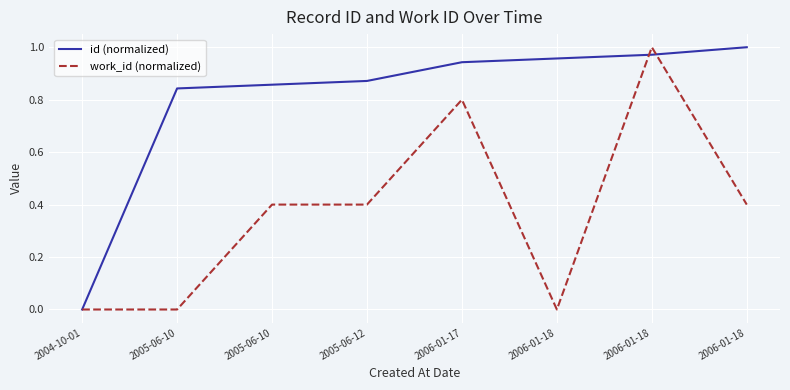

Rank the series by their average value, from highest to lowest.

id (normalized), work_id (normalized)